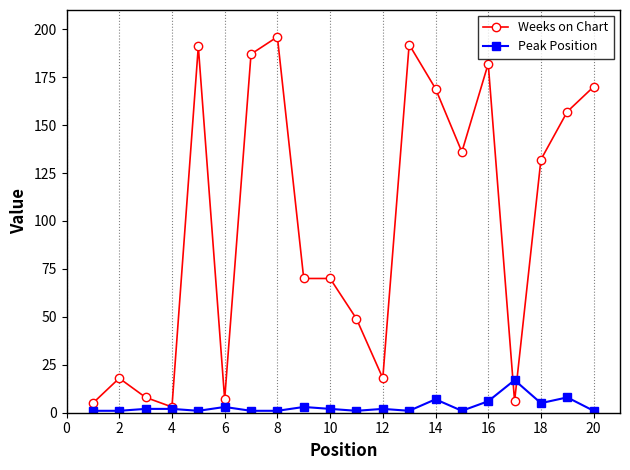

What is the maximum value for Weeks on Chart?

196